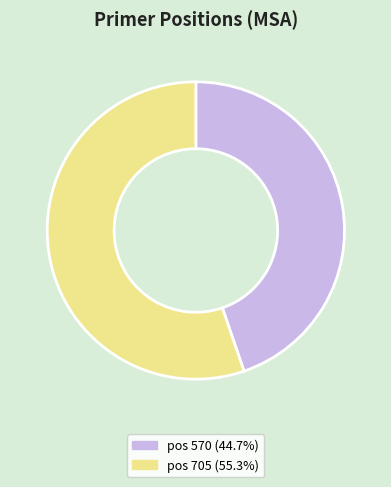

Do pos 705 (55.3%) and pos 570 (44.7%) together represent more than half of the pie?

Yes